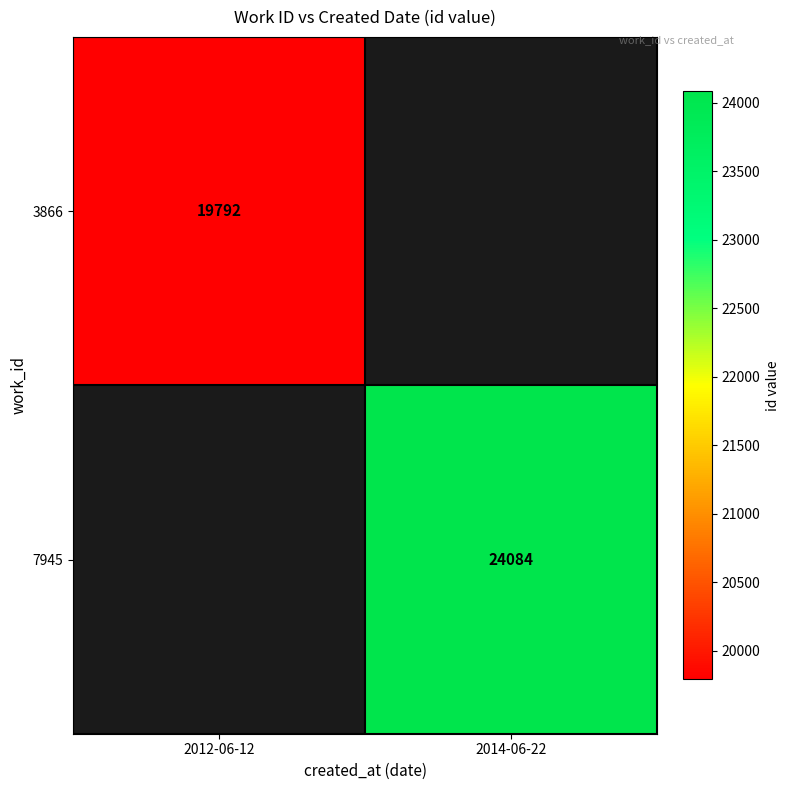

True or false: 3866 has a value of 8033 at 2012-06-12.

False